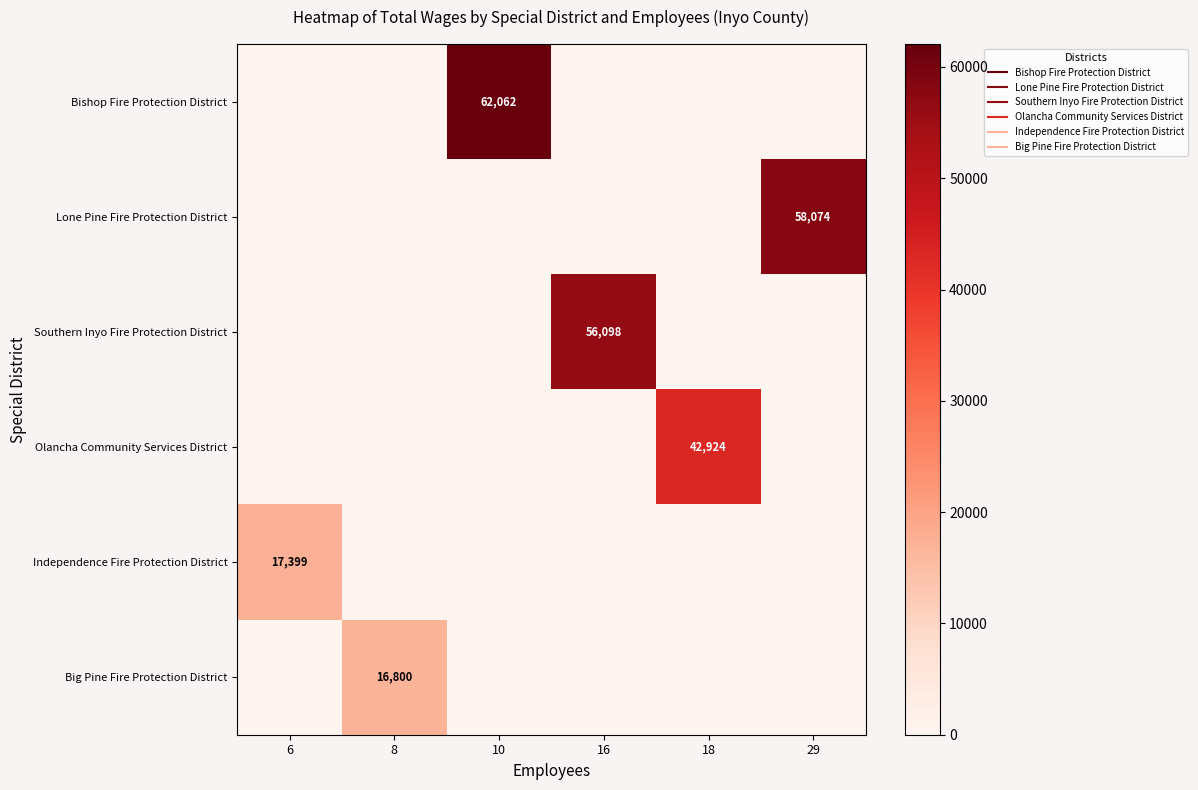

What is the highest value of the Big Pine Fire Protection District series?

16800